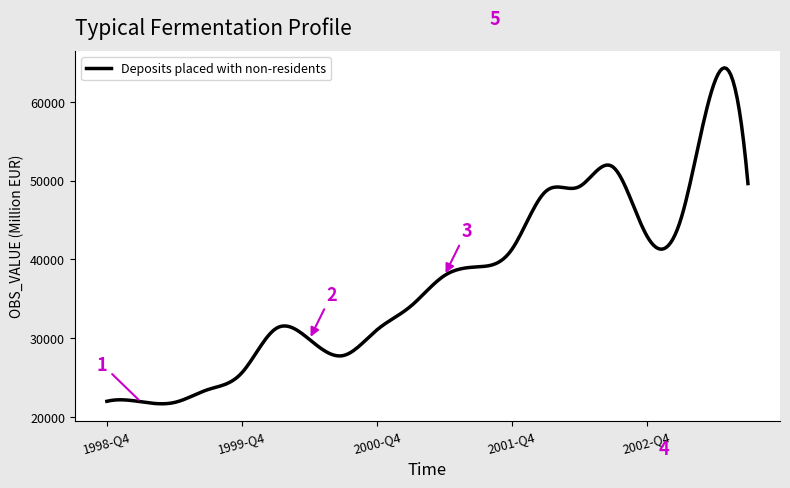

What is the difference between the maximum and minimum values?

42665.7